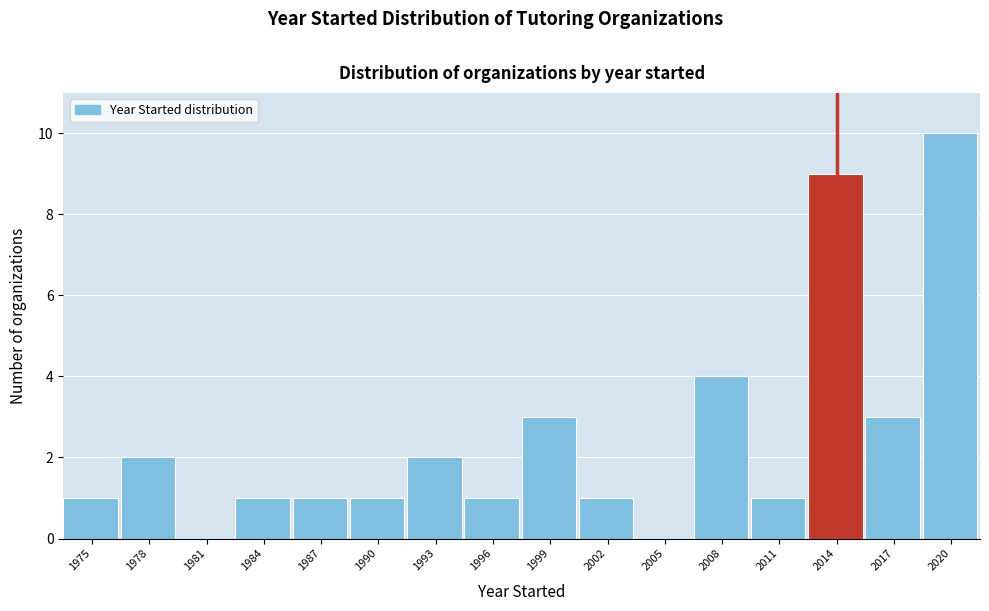

Reading left to right, what are all the values shown in this chart?

1975=1	1978=2	1981=0	1984=1	1987=1	1990=1	1993=2	1996=1	1999=3	2002=1	2005=0	2008=4	2011=1	2014=9	2017=3	2020=10